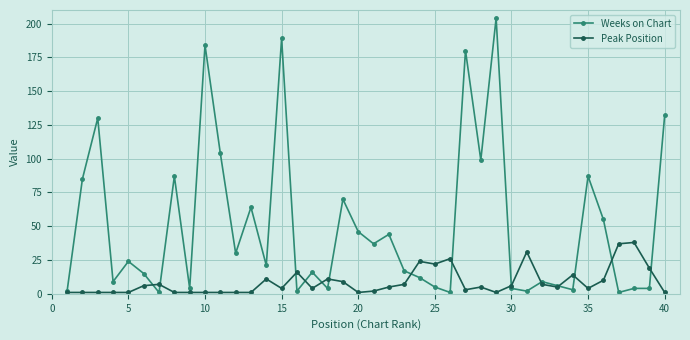

At how many categories does at least one series exceed 135?

4